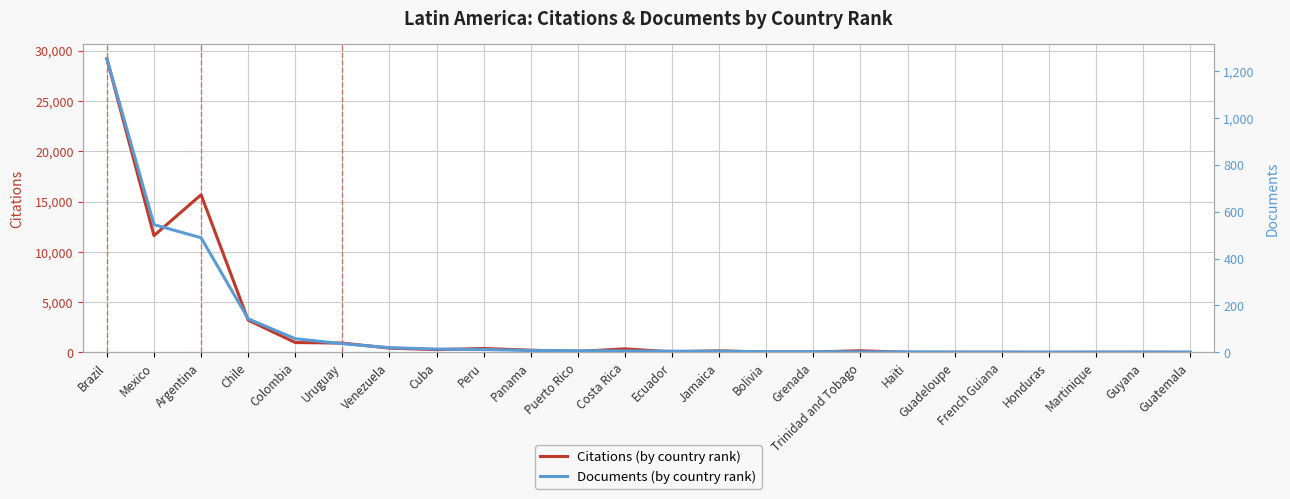

What is the maximum value for Documents (by country rank)?

1253